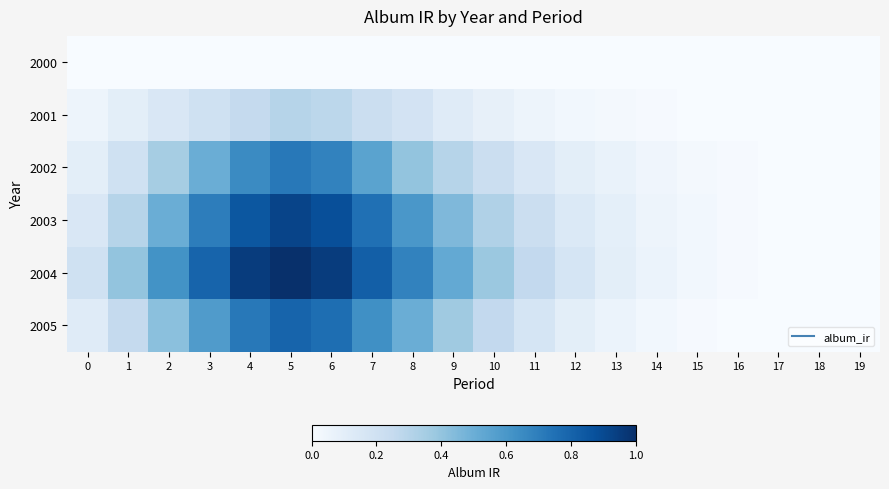

Reading left to right, transcribe all the data shown in this chart.

2000: 0=0.0	1=0.0	2=0.0	3=0.0	4=0.0	5=0.0	6=0.0	7=0.0	8=0.0	9=0.0	10=0.0	11=0.0	12=0.0	13=0.0	14=0.0	15=0.0	16=0.0	17=0.0	18=0.0	19=0.0
2001: 0=0.1	1=0.1	2=0.1	3=0.2	4=0.2	5=0.3	6=0.3	7=0.2	8=0.2	9=0.1	10=0.1	11=0.1	12=0.0	13=0.0	14=0.0	15=0.0	16=0.0	17=0.0	18=0.0	19=0.0
2002: 0=0.1	1=0.2	2=0.3	3=0.5	4=0.7	5=0.7	6=0.7	7=0.6	8=0.4	9=0.3	10=0.2	11=0.1	12=0.1	13=0.1	14=0.0	15=0.0	16=0.0	17=0.0	18=0.0	19=0.0
2003: 0=0.1	1=0.3	2=0.5	3=0.7	4=0.8	5=0.9	6=0.9	7=0.8	8=0.6	9=0.5	10=0.3	11=0.2	12=0.1	13=0.1	14=0.1	15=0.0	16=0.0	17=0.0	18=0.0	19=0.0
2004: 0=0.2	1=0.4	2=0.6	3=0.8	4=0.9	5=1.0	6=0.9	7=0.8	8=0.7	9=0.5	10=0.4	11=0.3	12=0.2	13=0.1	14=0.1	15=0.0	16=0.0	17=0.0	18=0.0	19=0.0
2005: 0=0.1	1=0.2	2=0.4	3=0.6	4=0.7	5=0.8	6=0.8	7=0.6	8=0.5	9=0.4	10=0.3	11=0.2	12=0.1	13=0.1	14=0.0	15=0.0	16=0.0	17=0.0	18=0.0	19=0.0